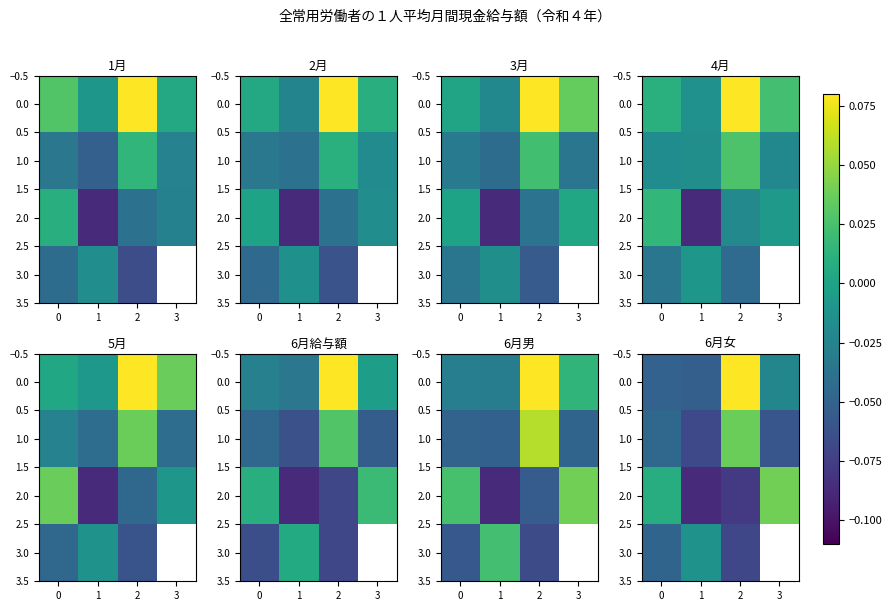

How many values in the 0.0 series exceed 0?

1